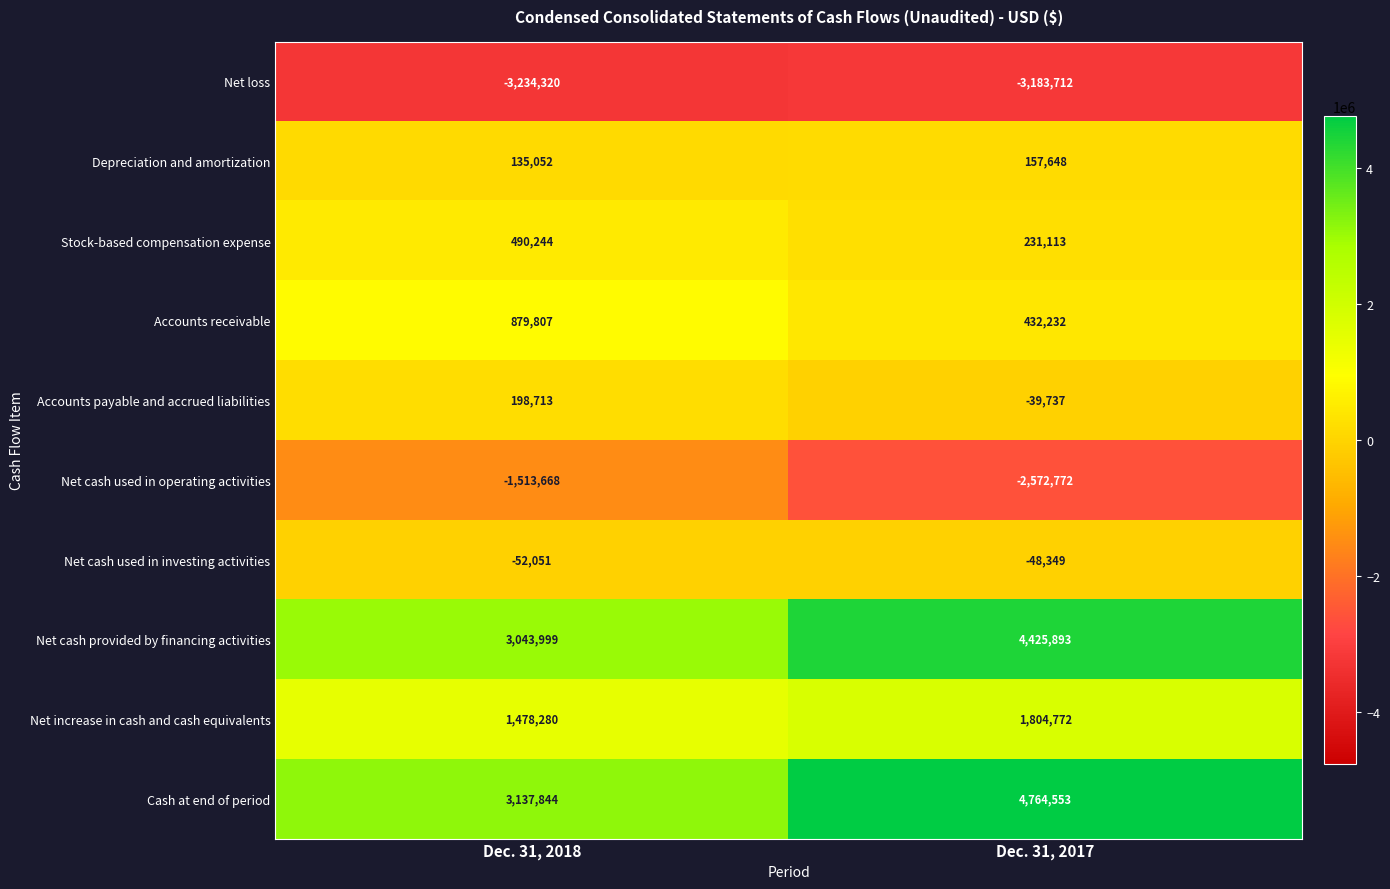

The Net loss series shows -3183712 at Dec. 31, 2017. True or false?

True